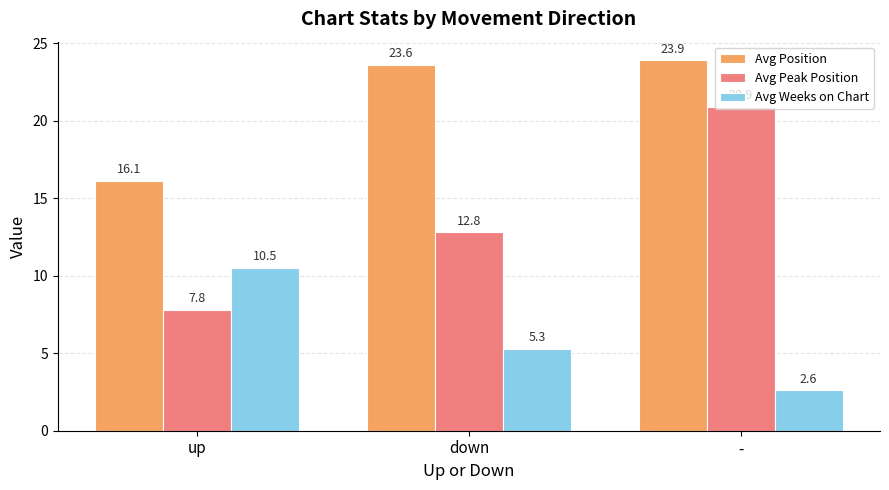

Is the value of Avg Peak Position at - greater than the value of Avg Weeks on Chart at up?

Yes